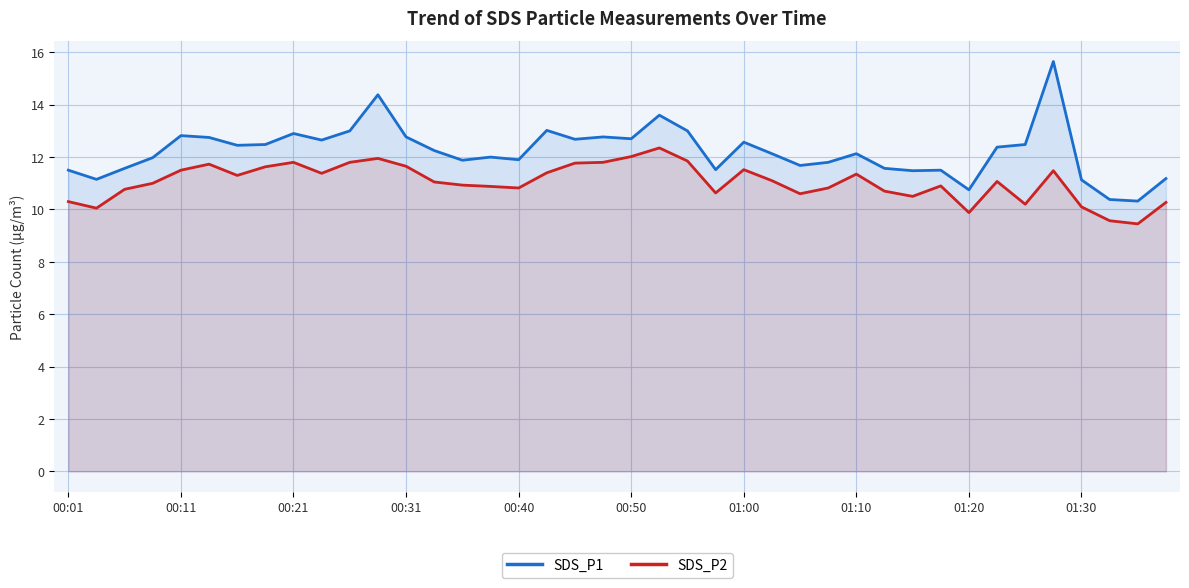

Which series changed the most between 25 and 33?

SDS_P1